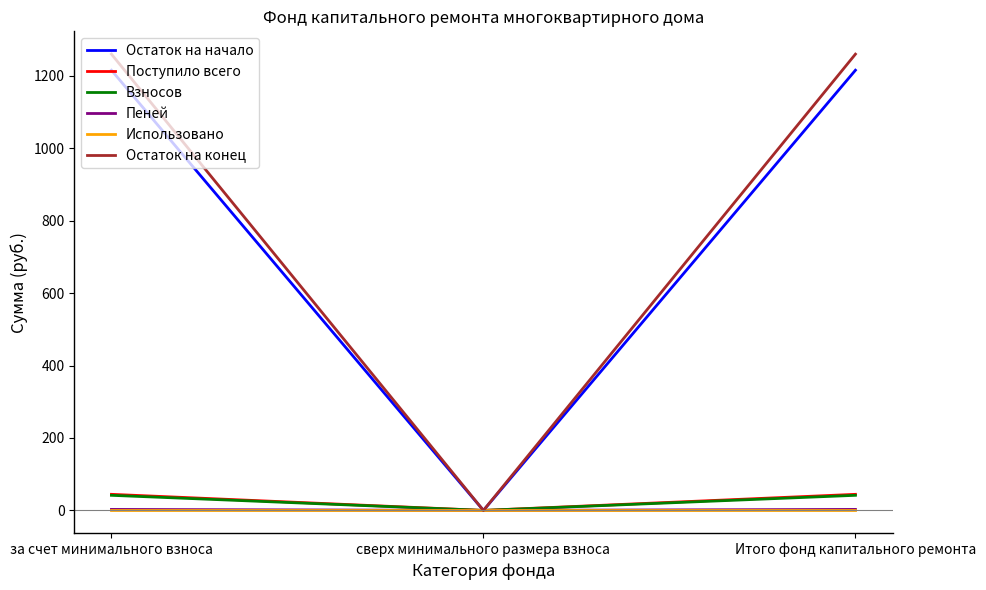

How many positive values does the Остаток на конец series have?

2